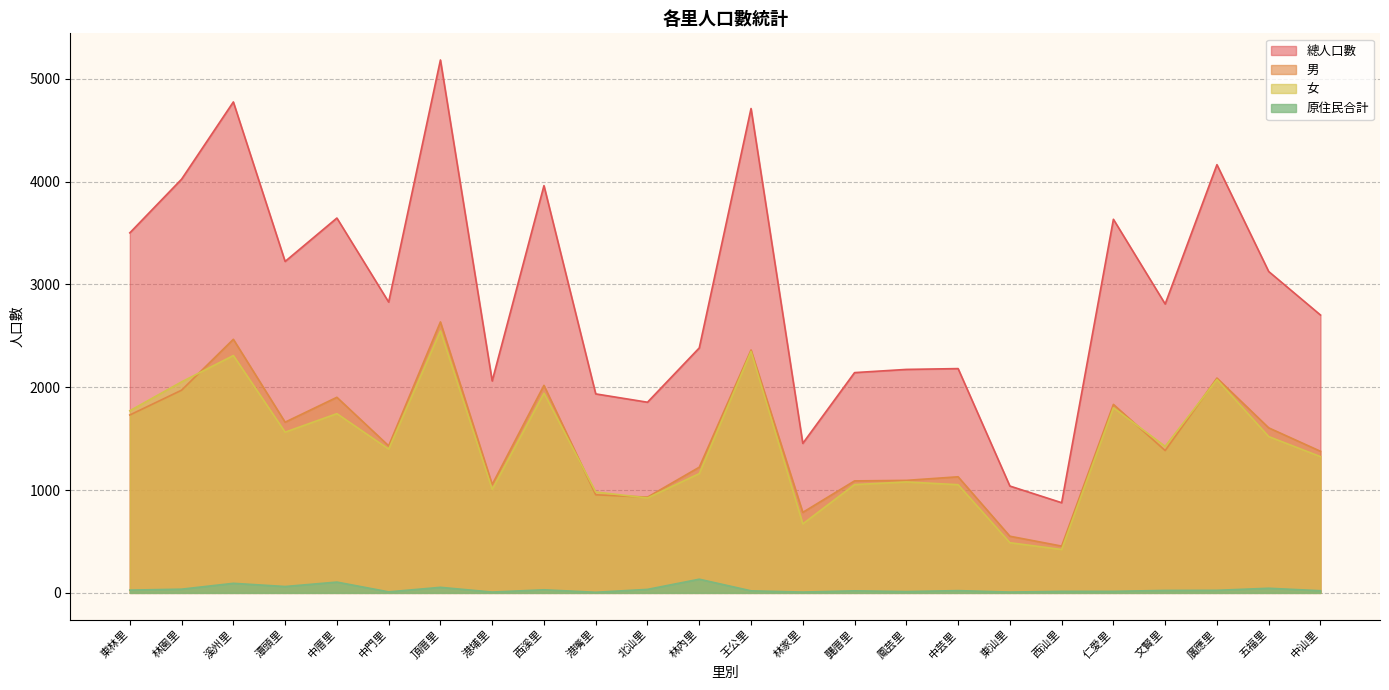

What is the highest value of the 女 series?

2547